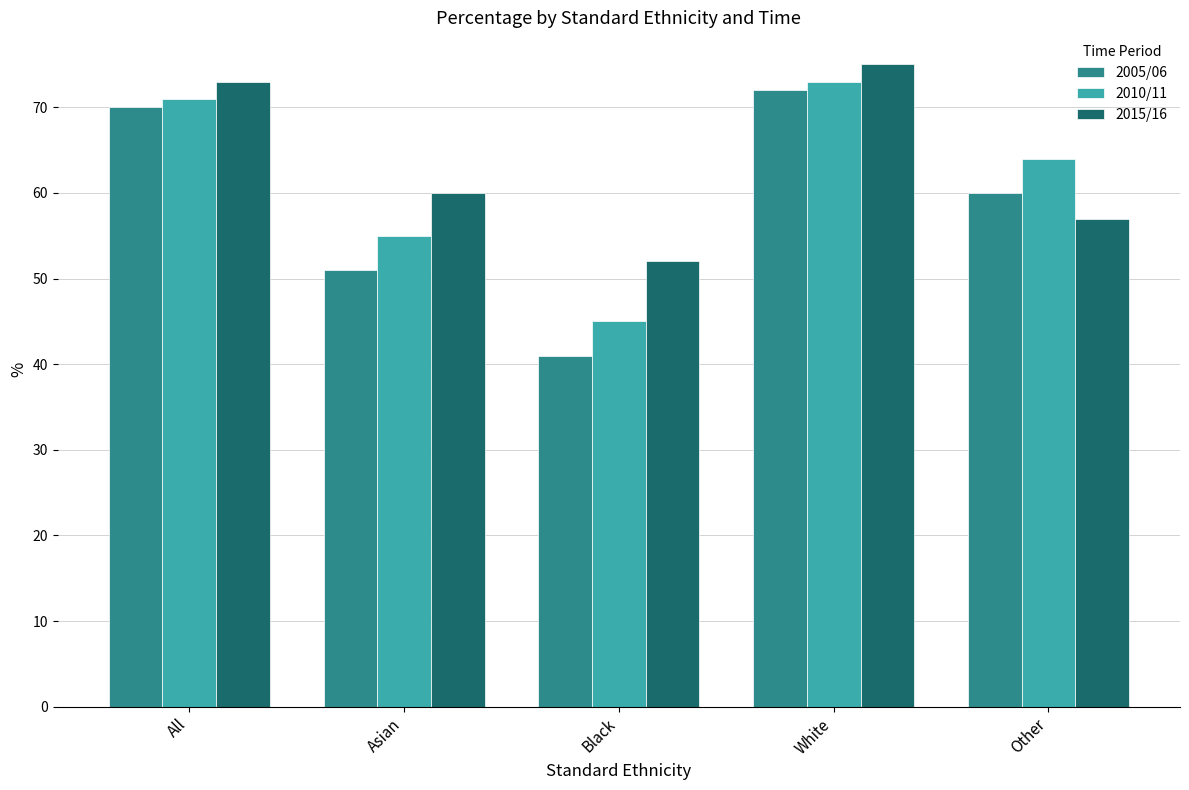

What is the average value of the 2005/06 series?

59